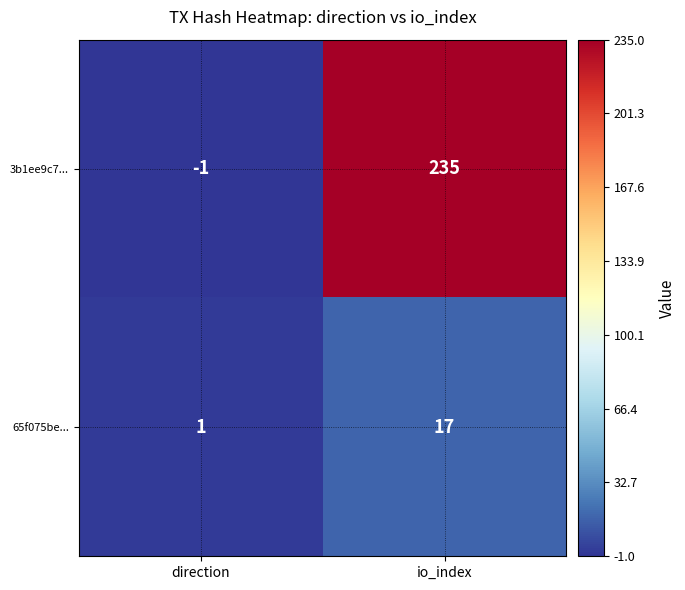

What is the difference between the highest and lowest values at io_index?

218